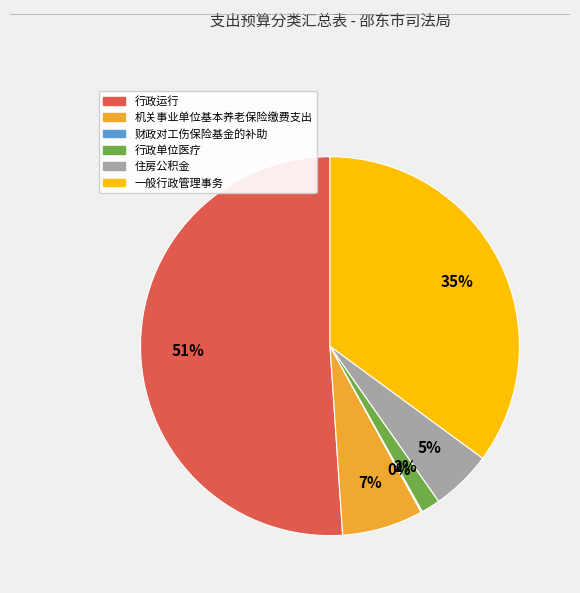

The 机关事业单位基本养老保险缴费支出 slice represents 17% of the pie. True or false?

False